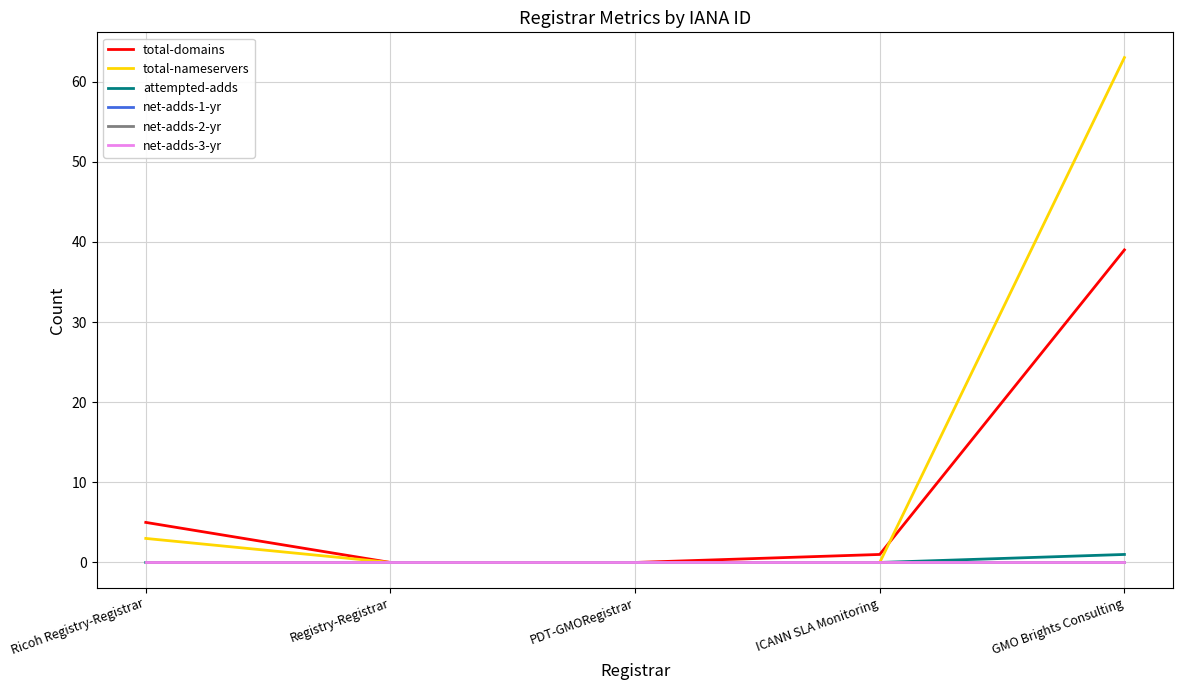

Is it true that total-domains equals 0 at Registry-Registrar?

True